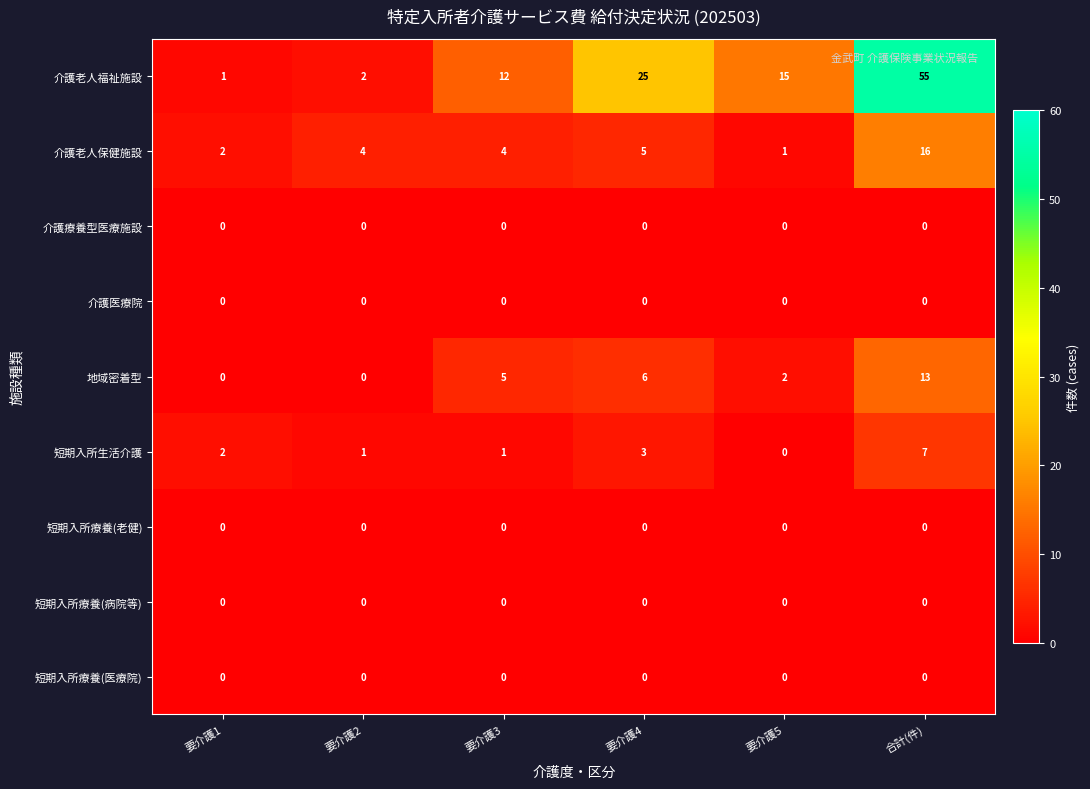

Which series changed the most between 要介護4 and 要介護5?

介護老人福祉施設